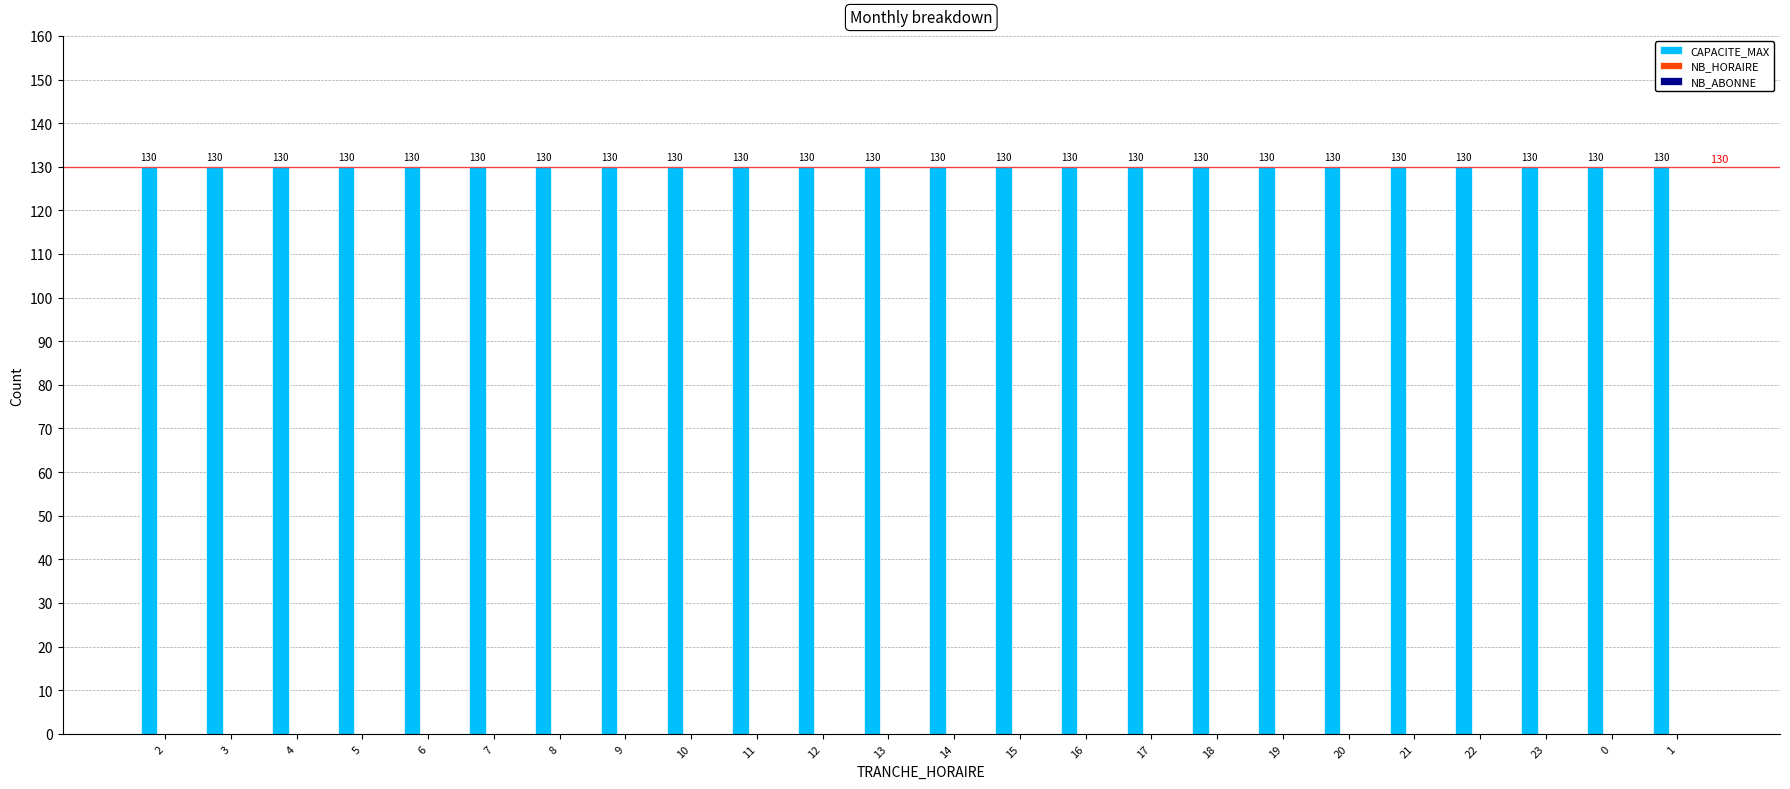

The NB_HORAIRE series shows 0 at 1. True or false?

True